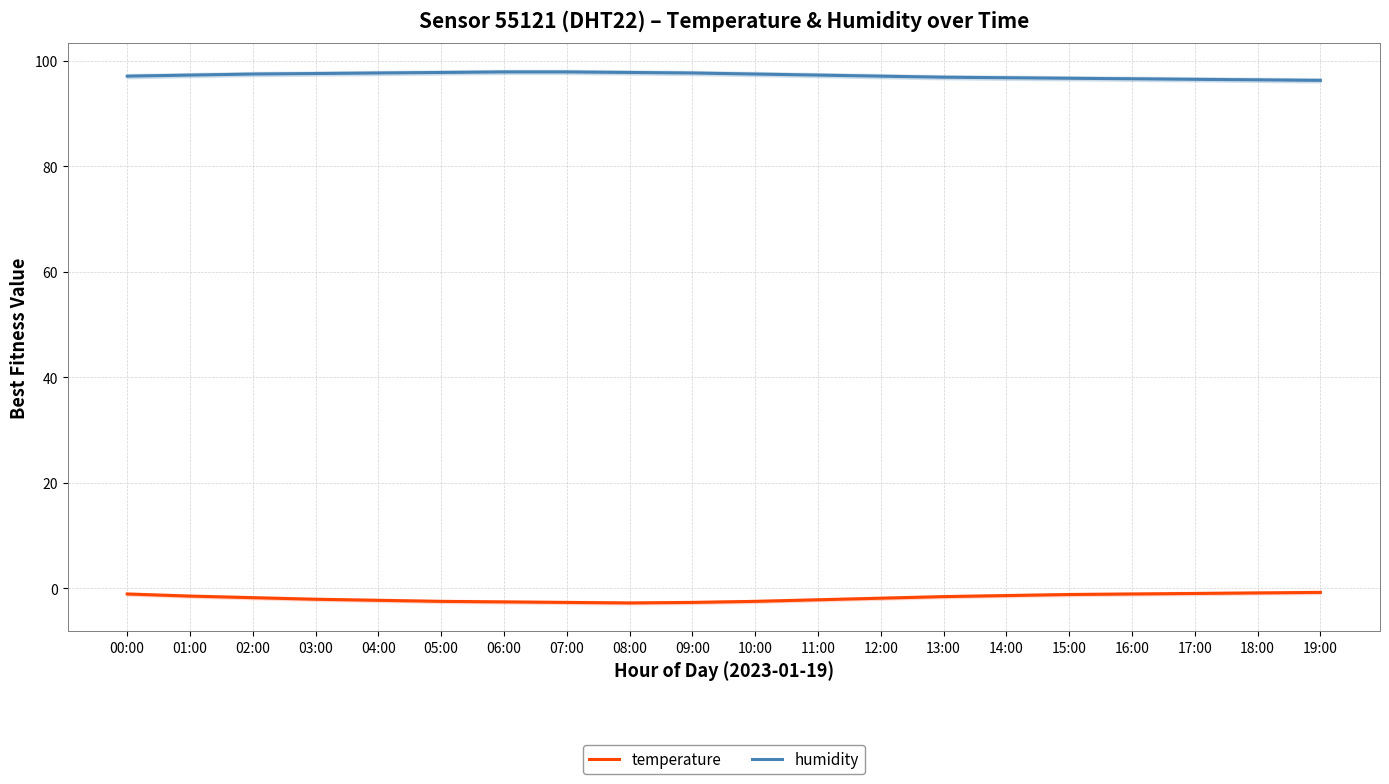

What is the difference between the humidity values at 16:00 and 04:00?

1.1